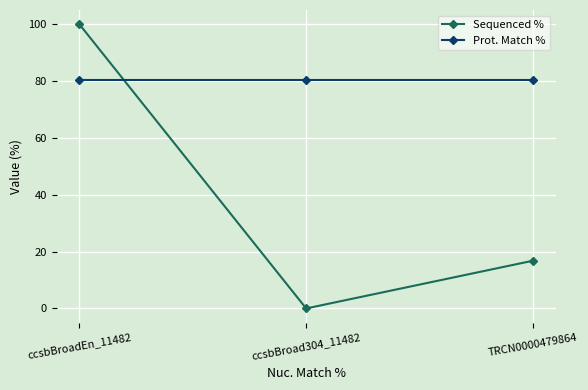

Is it true that Prot. Match % equals 80.2 at ccsbBroadEn_11482?

True